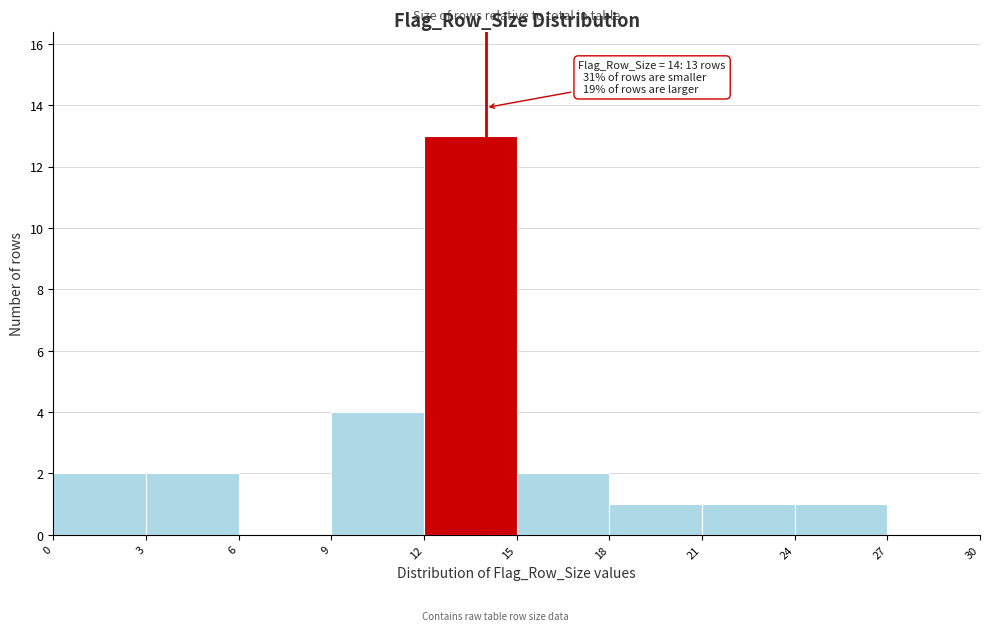

Over which range of the x-axis is the bar tallest?

12 to 15